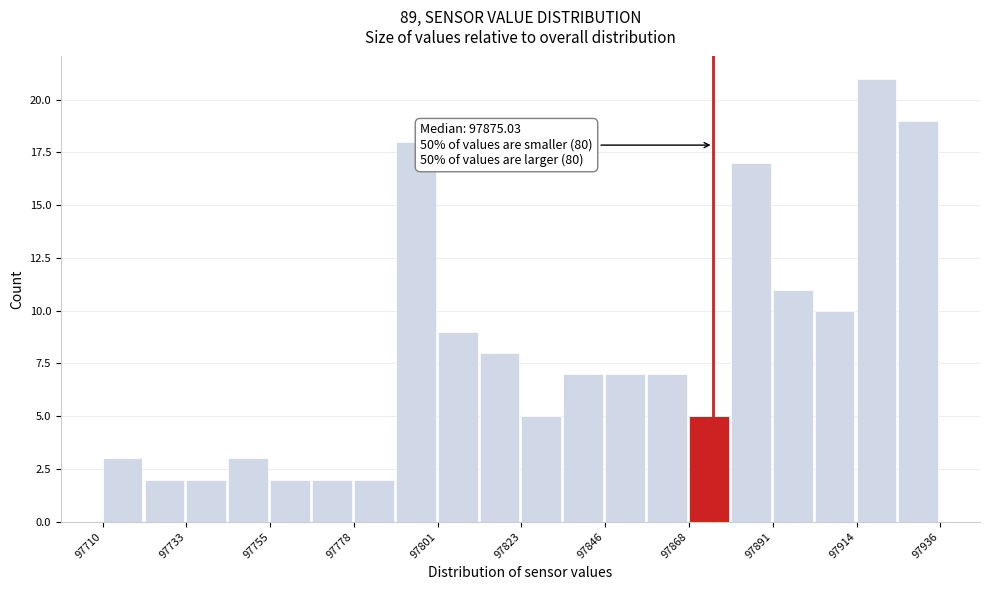

Read against the x-axis, roughly where is the centre of the tallest bar?

97920